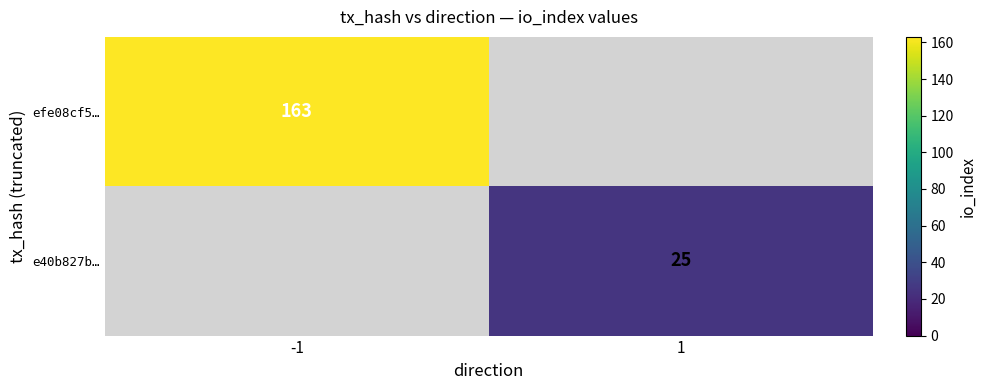

Is it true that e40b827b… equals 43 at 1?

False